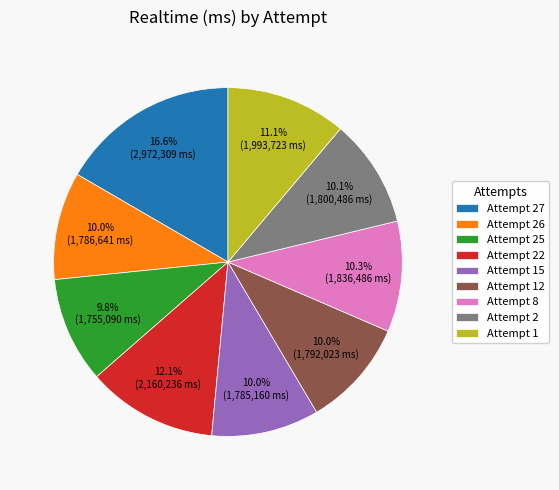

How many segments does this pie chart have?

9